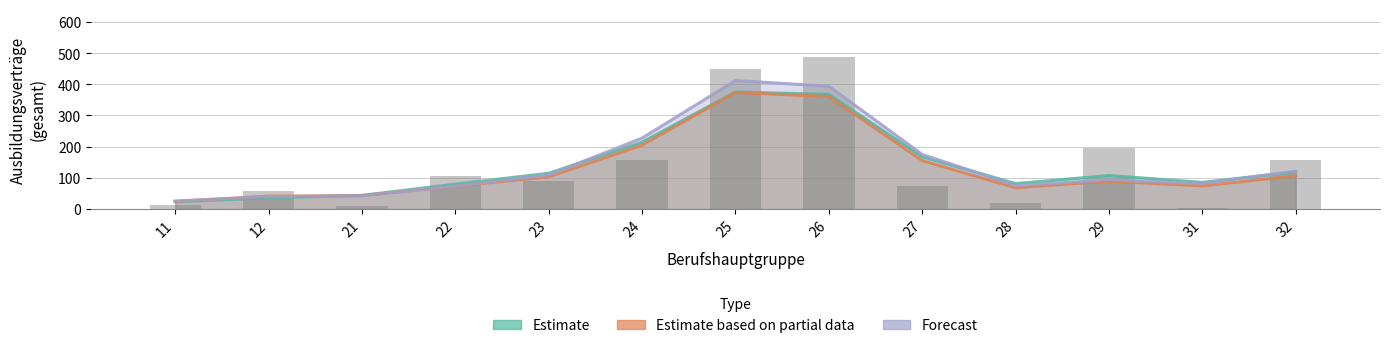

The value of Estimate based on partial data at 32 is 210. True or false?

False